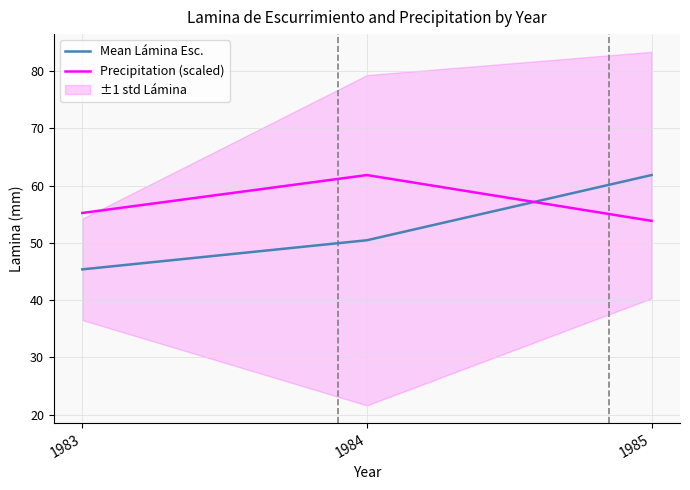

What is the value of the Mean Lámina Esc. point at the 3rd from the left?

61.8